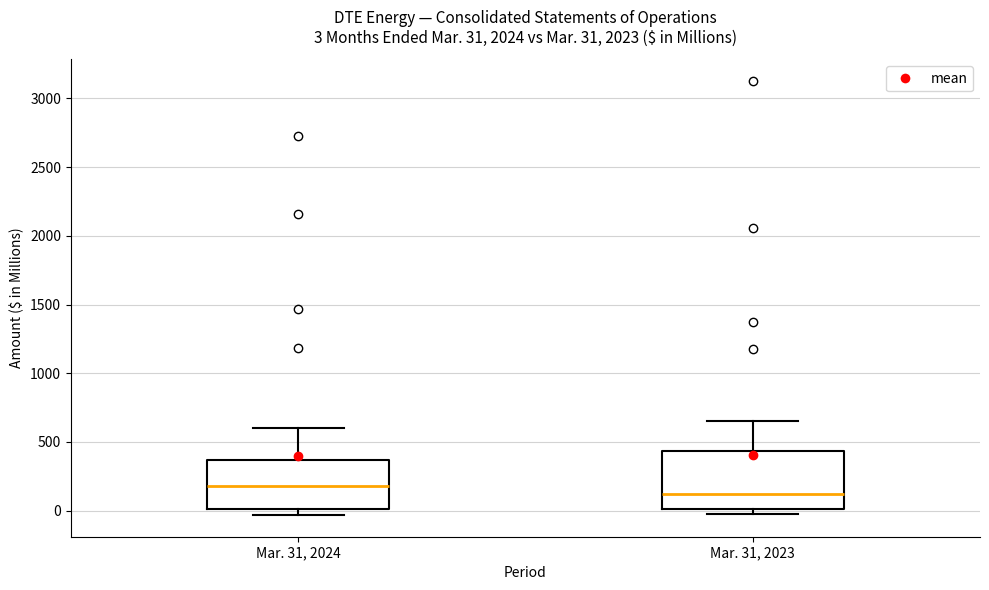

Which box has the lowest median line?

Mar. 31, 2023